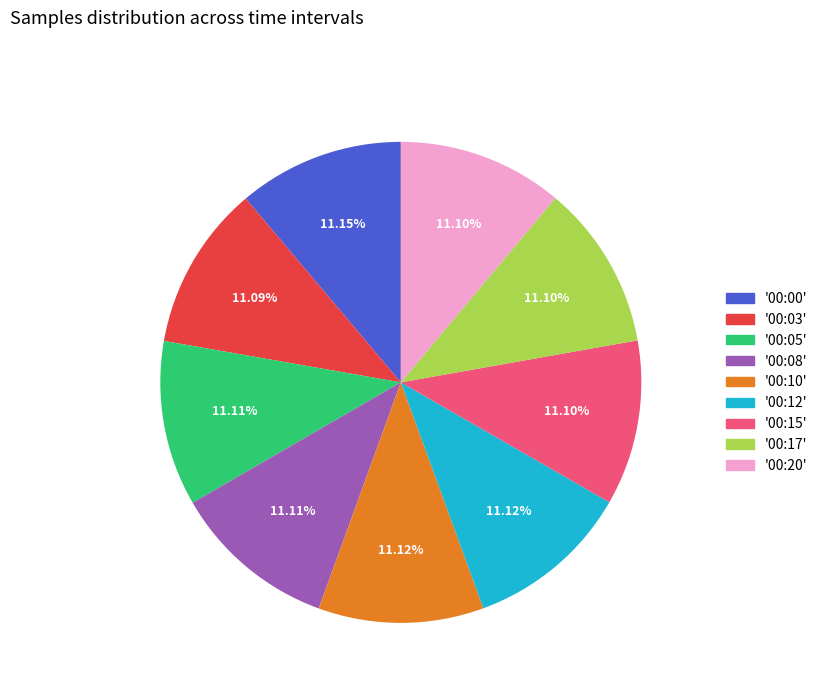

Does any single category account for the majority?

No